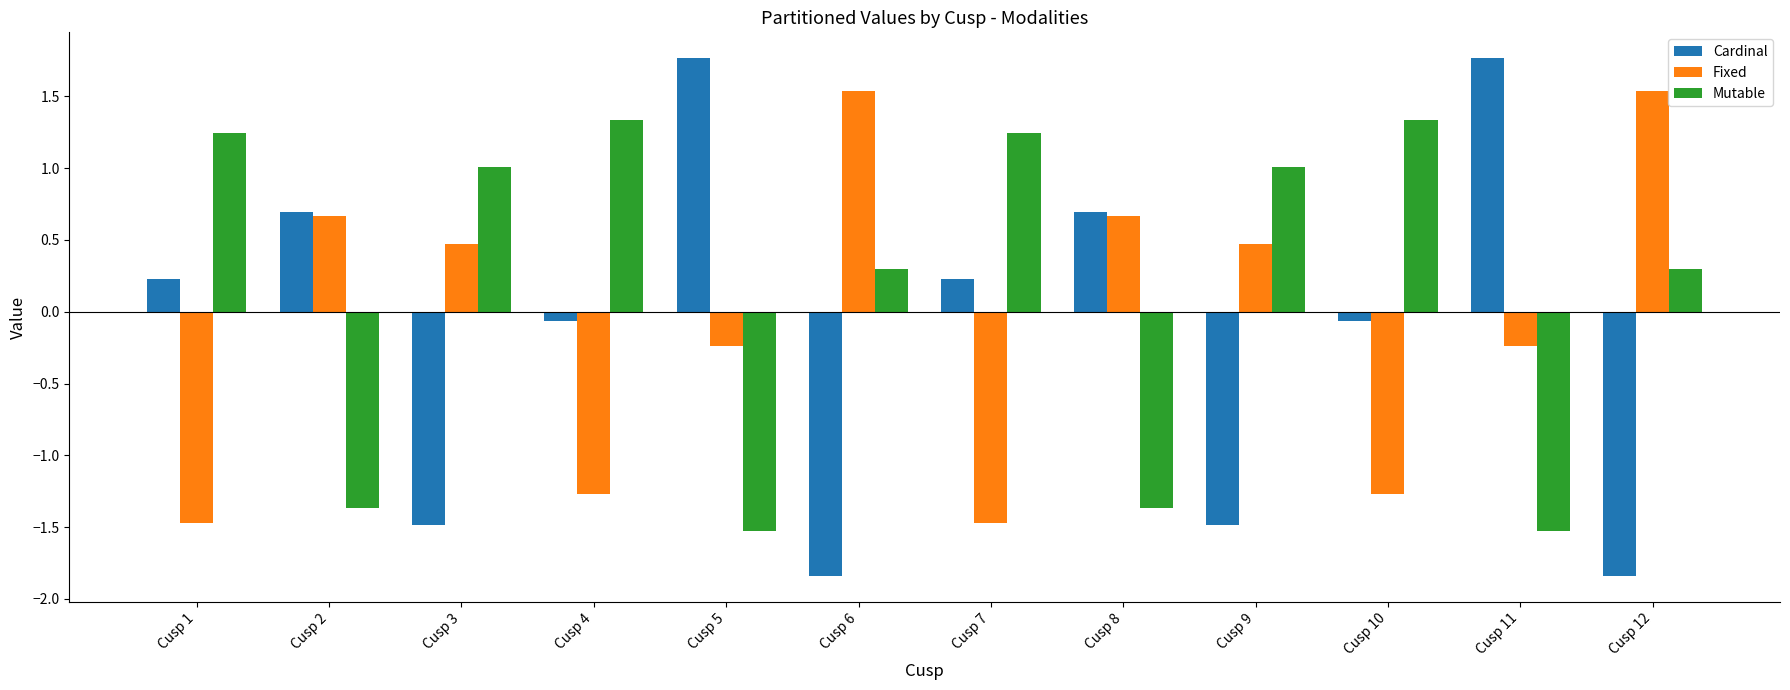

What is the maximum value for Fixed?

1.5